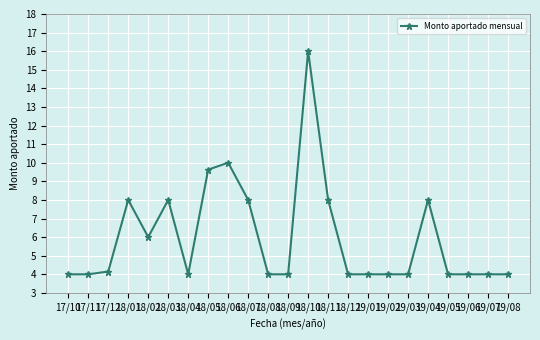

What position from the right is 19/07?

2